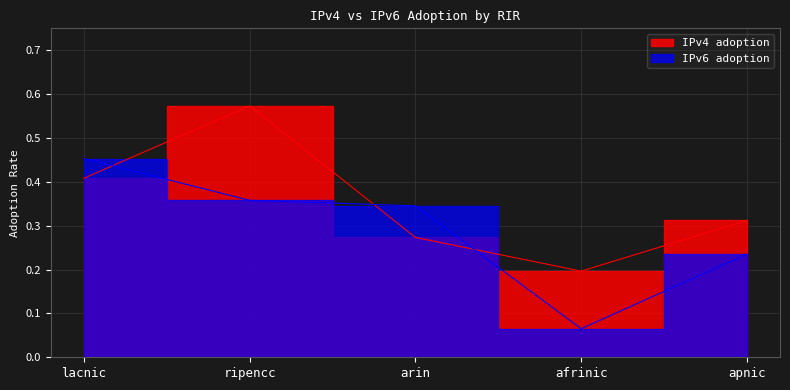

Reading left to right, list all the values displayed in this chart.

IPv4 adoption: 0.4	0.6	0.3	0.2	0.3
IPv6 adoption: 0.5	0.4	0.3	0.1	0.2